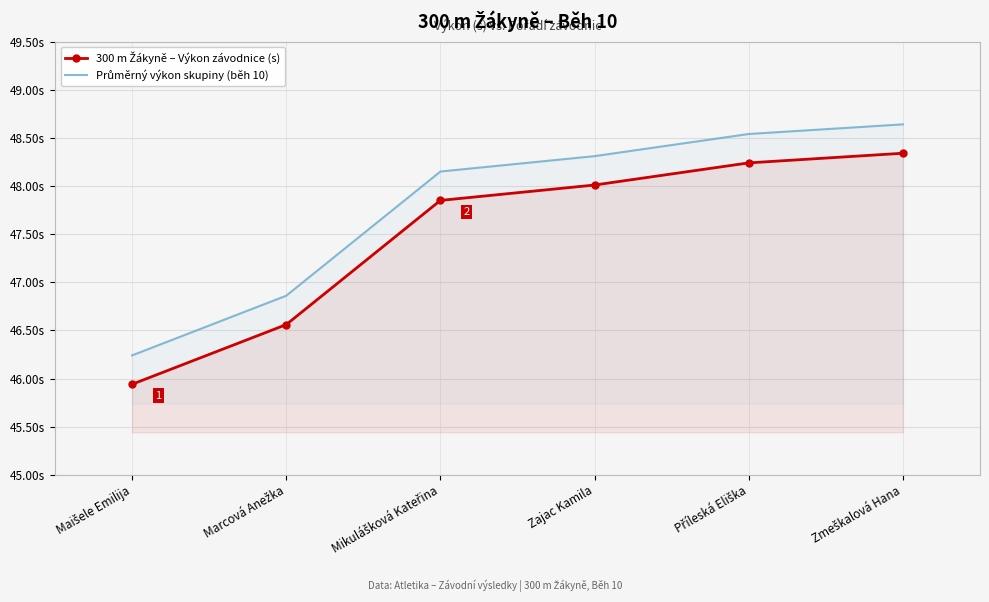

Reading right to left, transcribe all the data shown in this chart.

300 m Žákyně – Výkon závodnice (s): Zmeškalová Hana=48.3	Příleská Eliška=48.2	Zajac Kamila=48.0	Mikulášková Kateřina=47.9	Marcová Anežka=46.6	Maišele Emilija=45.9
Průměrný výkon skupiny (běh 10): Zmeškalová Hana=48.6	Příleská Eliška=48.5	Zajac Kamila=48.3	Mikulášková Kateřina=48.1	Marcová Anežka=46.9	Maišele Emilija=46.2